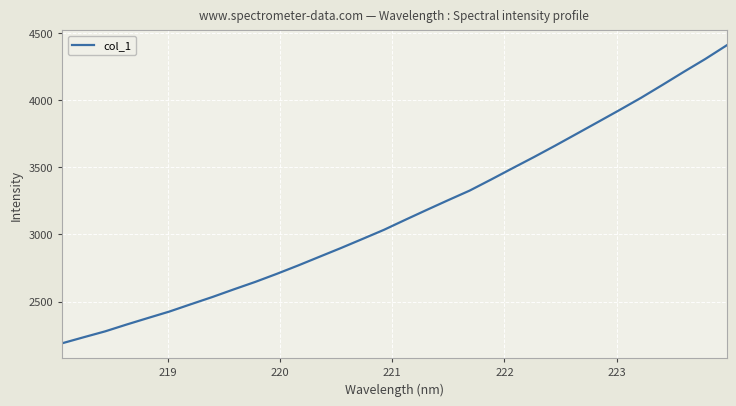

What is the maximum value shown in the chart?

4407.1